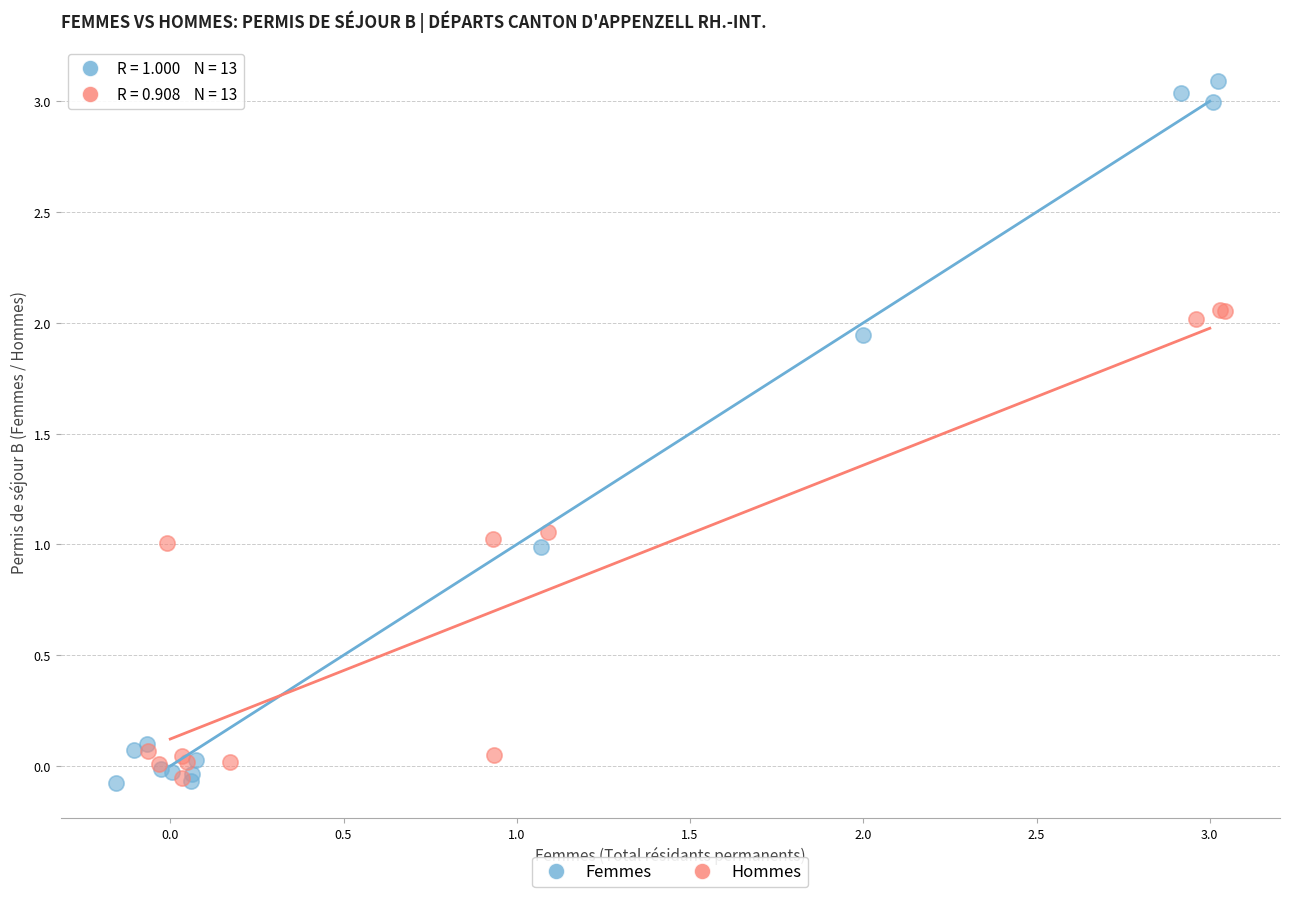

Which series has the widest spread of Y values?

Femmes